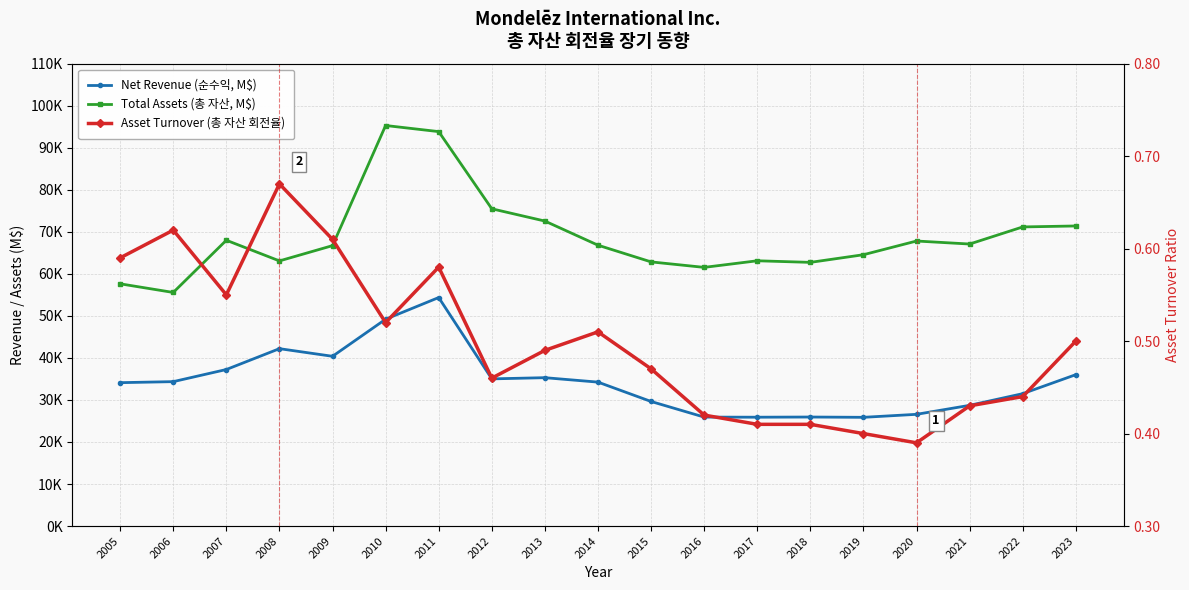

What is the minimum value shown in the chart?

0.4